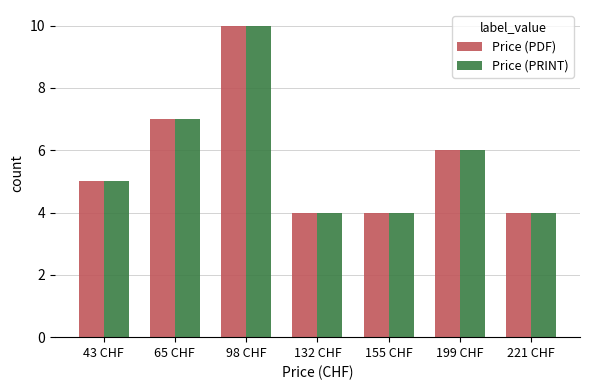

What is the label of the 7th bar from the right?

43 CHF